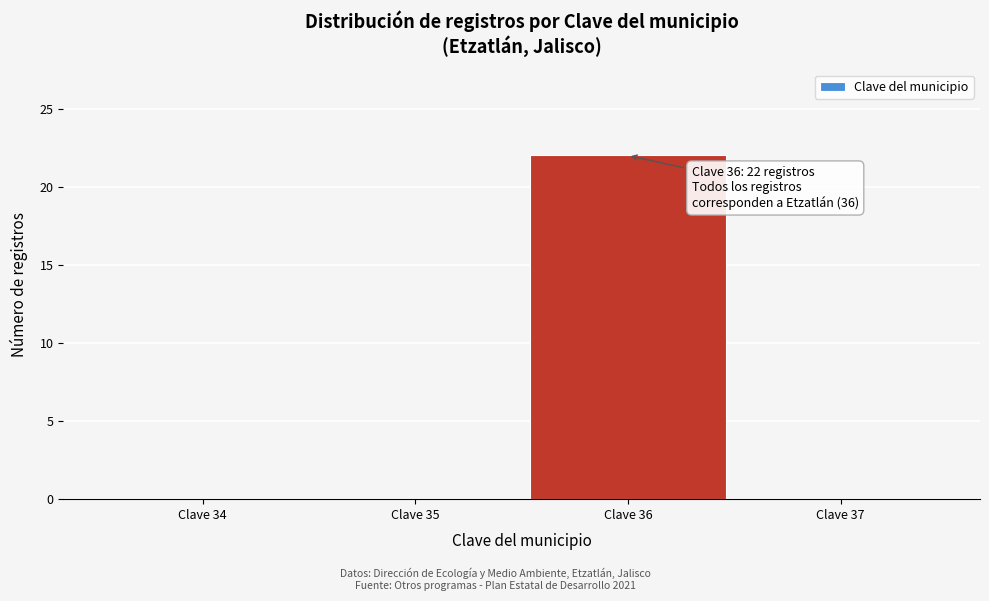

Reading left to right, transcribe all the data shown in this chart.

Clave 34=0	Clave 35=0	Clave 36=22	Clave 37=0